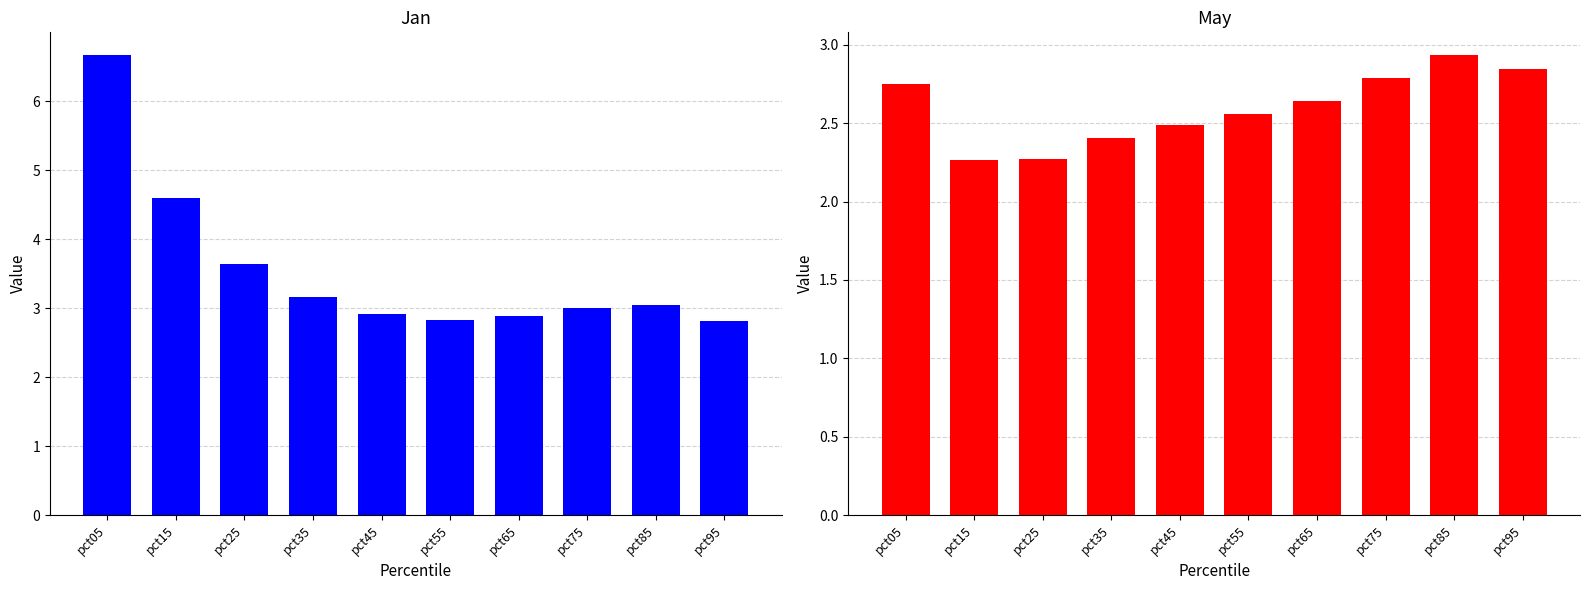

Reading left to right, what are all the values shown in this chart?

Jan: 6.7	4.6	3.6	3.2	2.9	2.8	2.9	3.0	3.0	2.8
May: 2.8	2.3	2.3	2.4	2.5	2.6	2.6	2.8	2.9	2.8